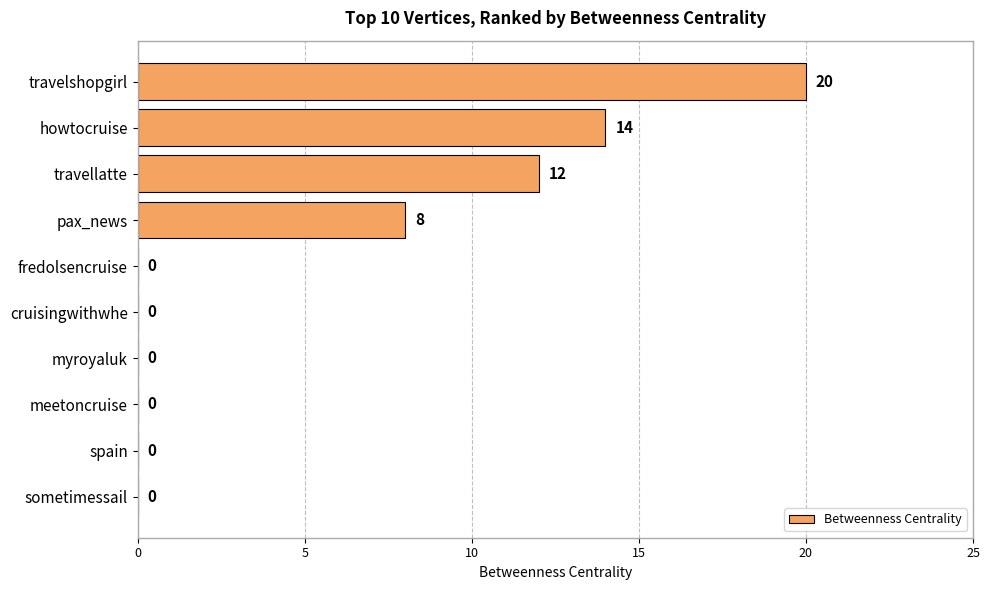

Are the bars horizontal?

Yes